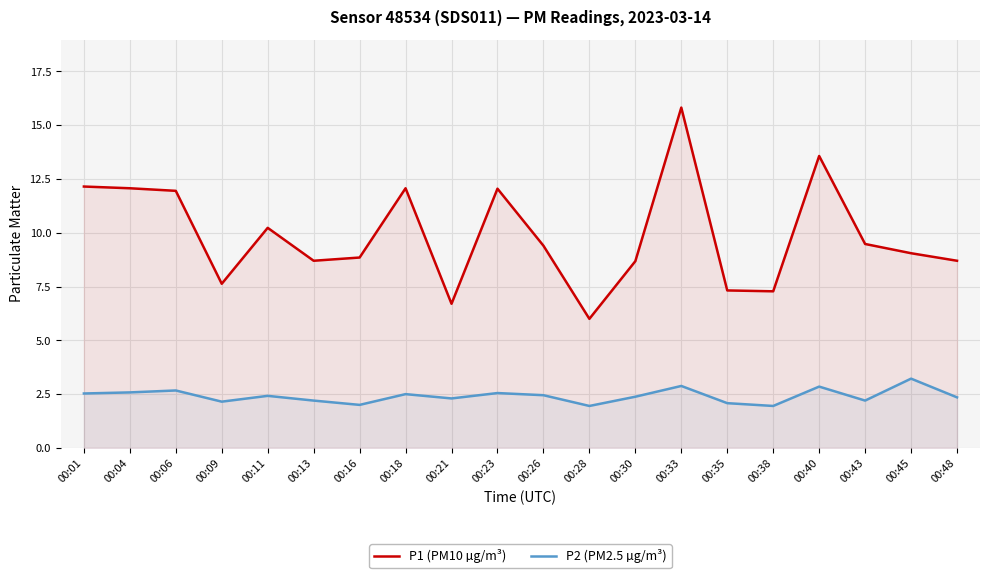

Between 00:38 and 00:45, which series saw the biggest shift?

P1 (PM10 µg/m³)